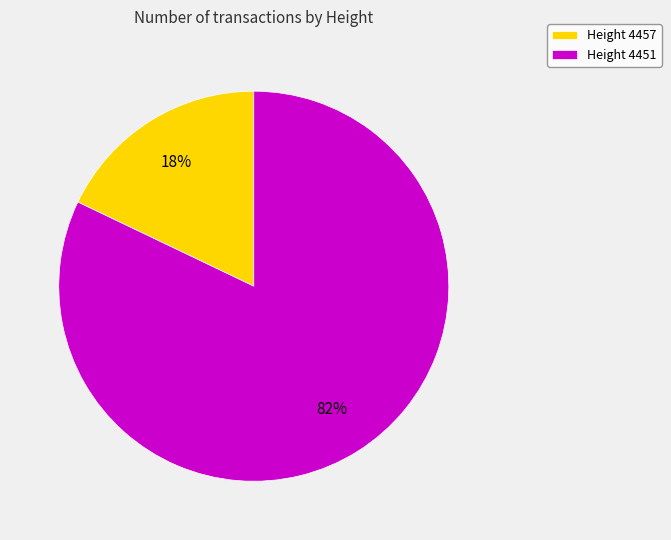

Do Height 4457 and Height 4451 together represent more than half of the pie?

Yes